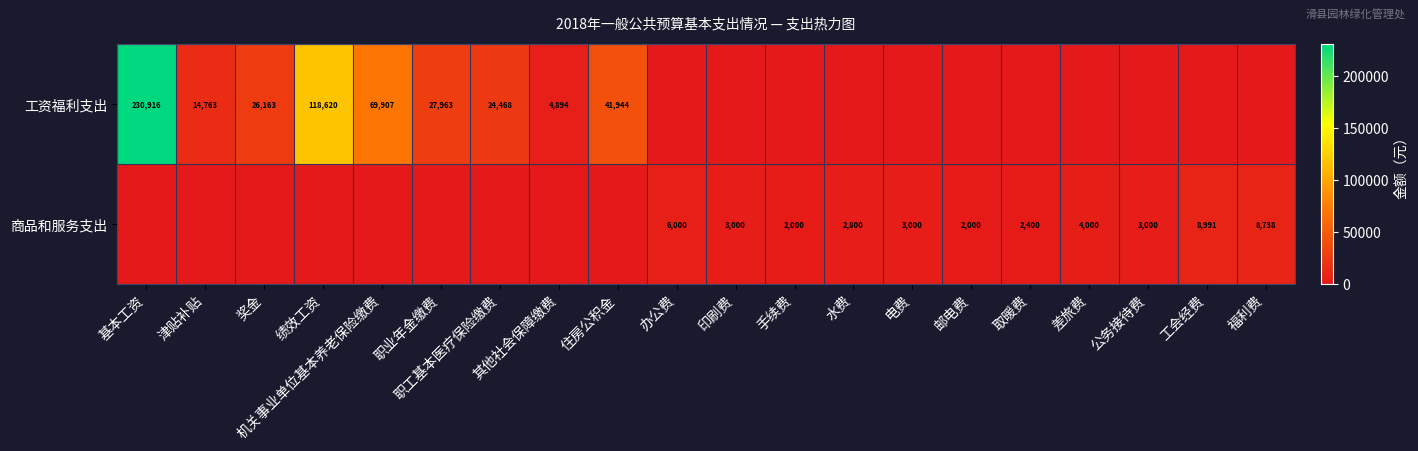

The value of 工资福利支出 at 基本工资 is 230916. True or false?

True